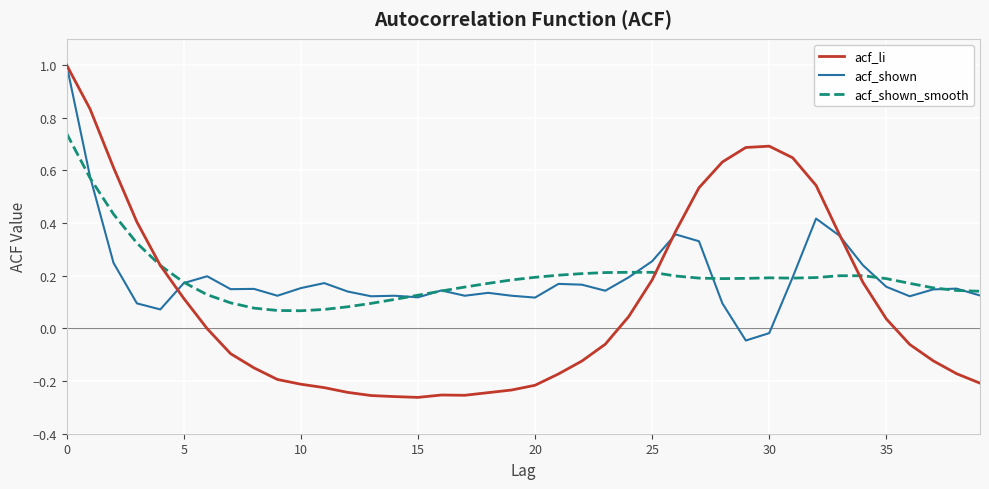

Does the chart have visible grid lines?

Yes